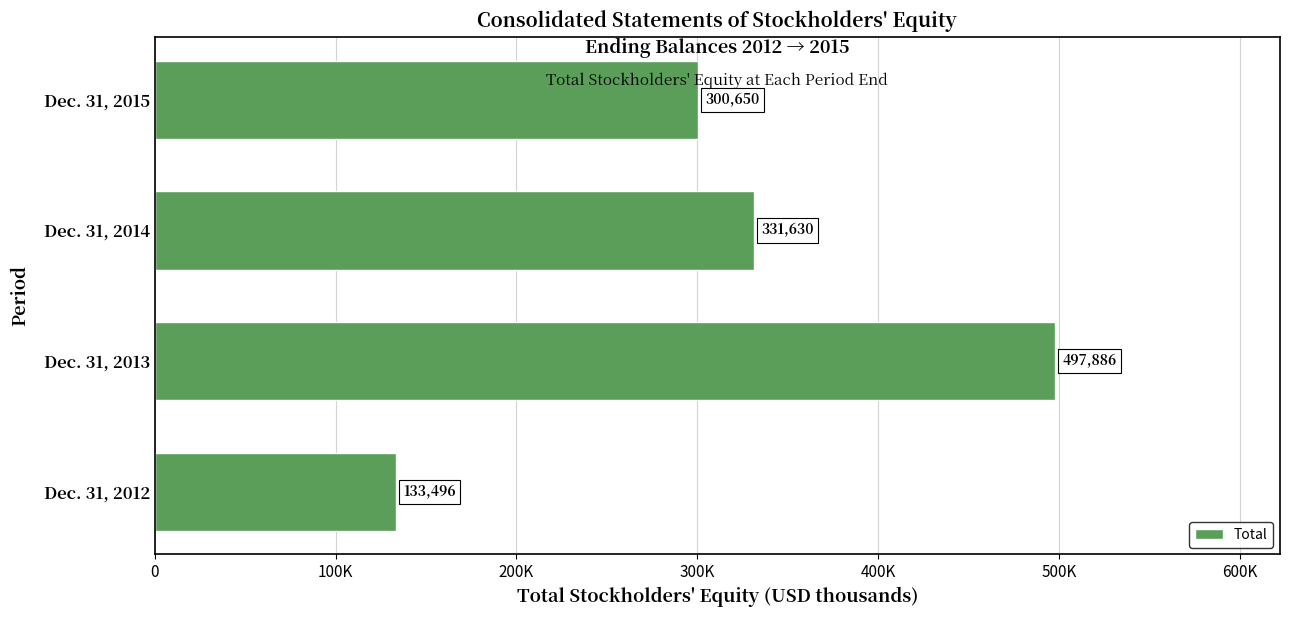

List the labels in order of value, smallest first.

Dec. 31, 2012, Dec. 31, 2015, Dec. 31, 2014, Dec. 31, 2013